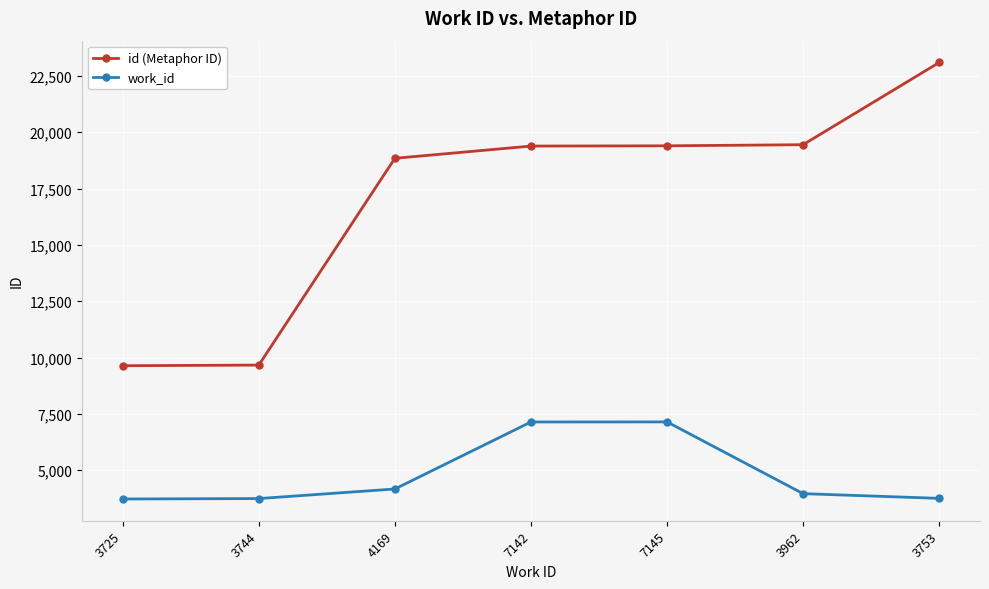

At which label does work_id first exceed 3962?

4169